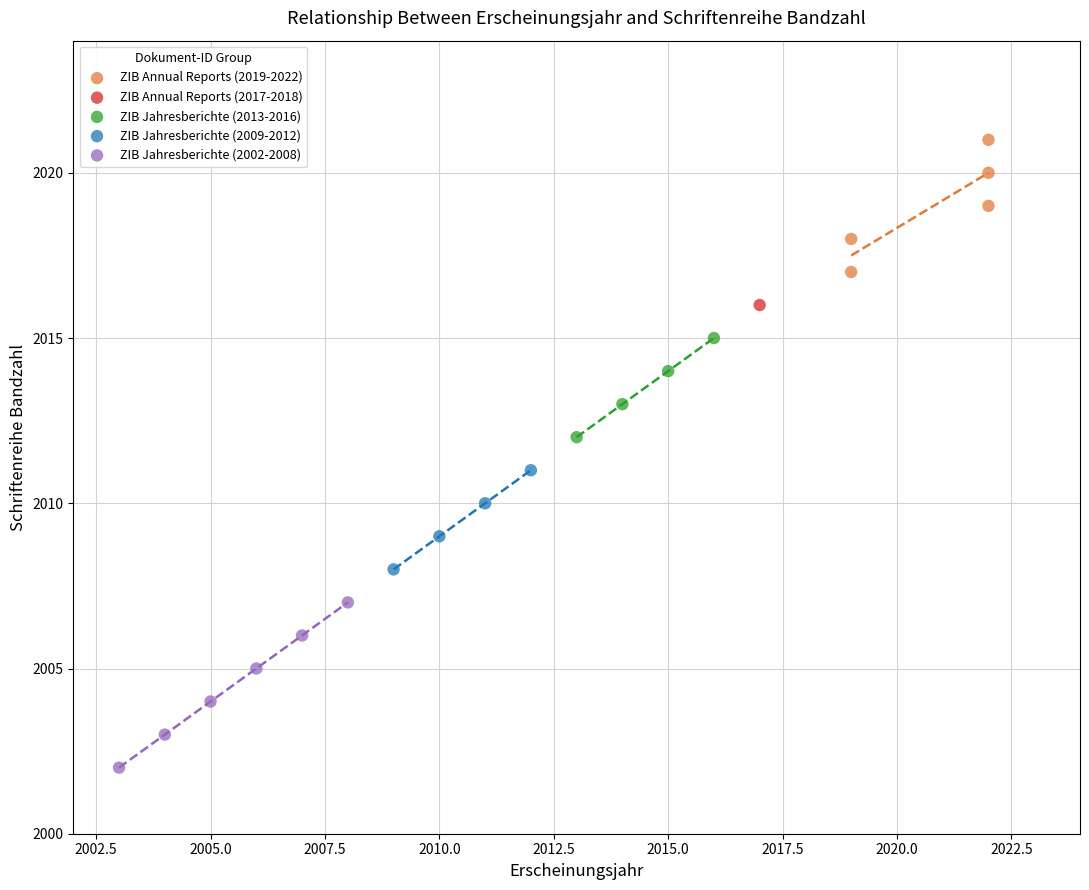

What are all the series names shown in the legend?

ZIB Annual Reports (2019-2022), ZIB Annual Reports (2017-2018), ZIB Jahresberichte (2013-2016), ZIB Jahresberichte (2009-2012), ZIB Jahresberichte (2002-2008)